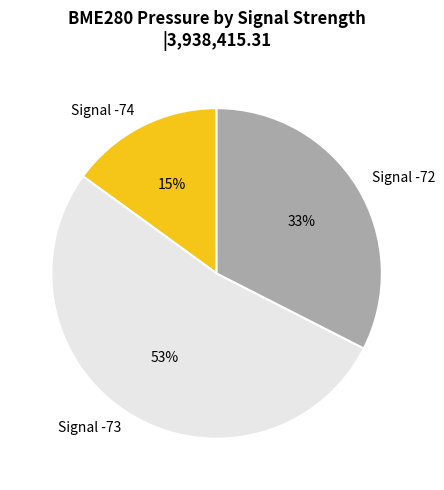

True or false: Signal -74 accounts for 15% of the total.

True